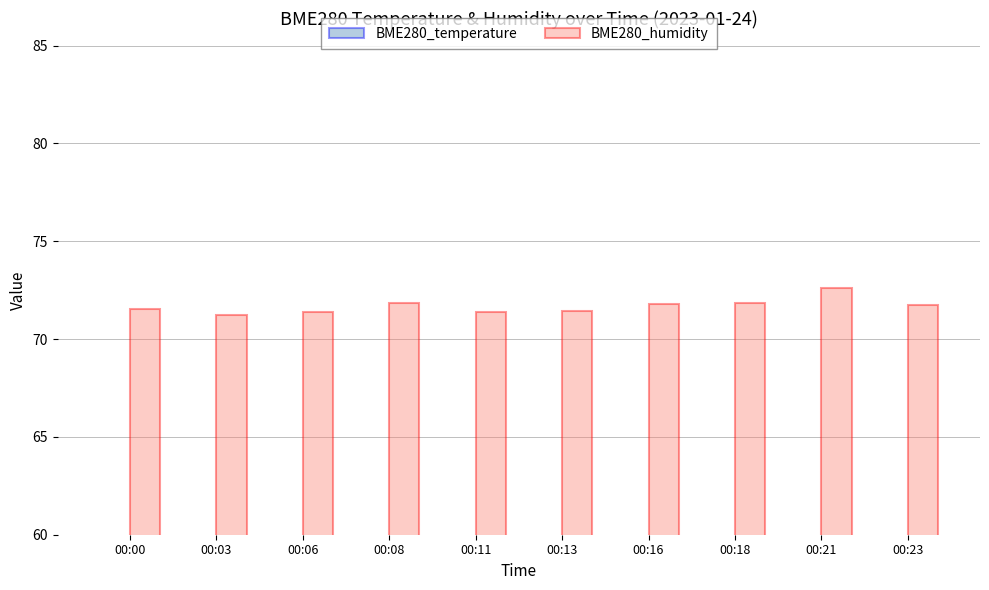

What is the total value across all series at 00:06?

74.0